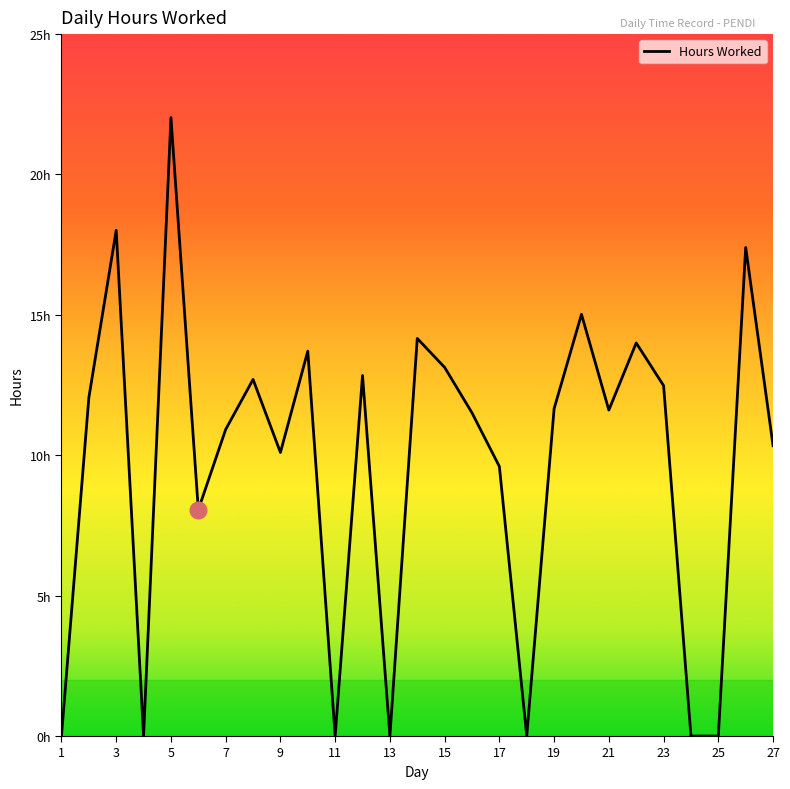

Is this an area chart (filled region under the line)?

No